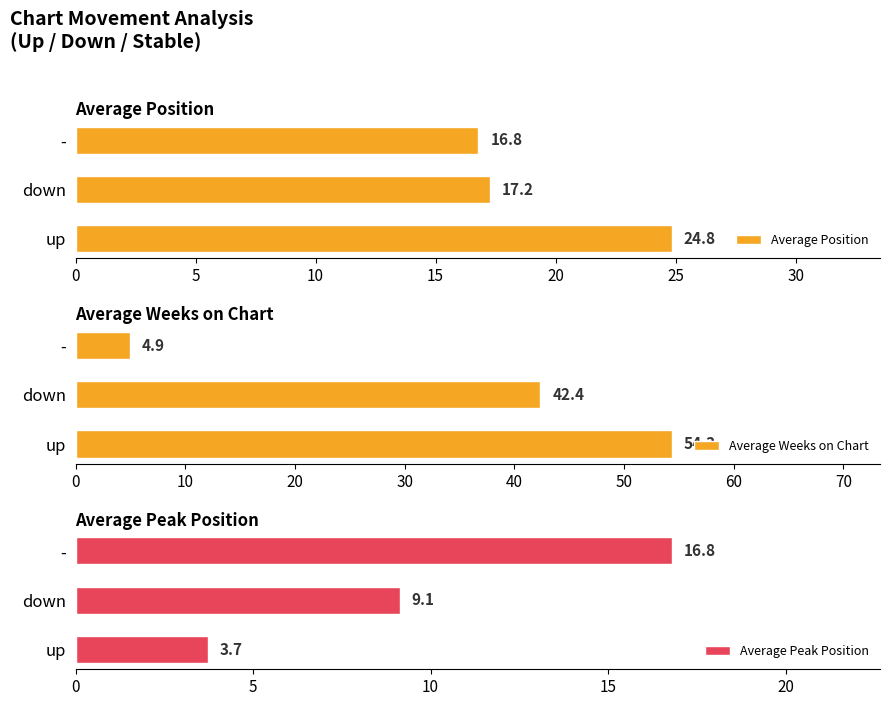

Rank the series by their maximum value, from highest to lowest.

Average Weeks on Chart, Average Position, Average Peak Position